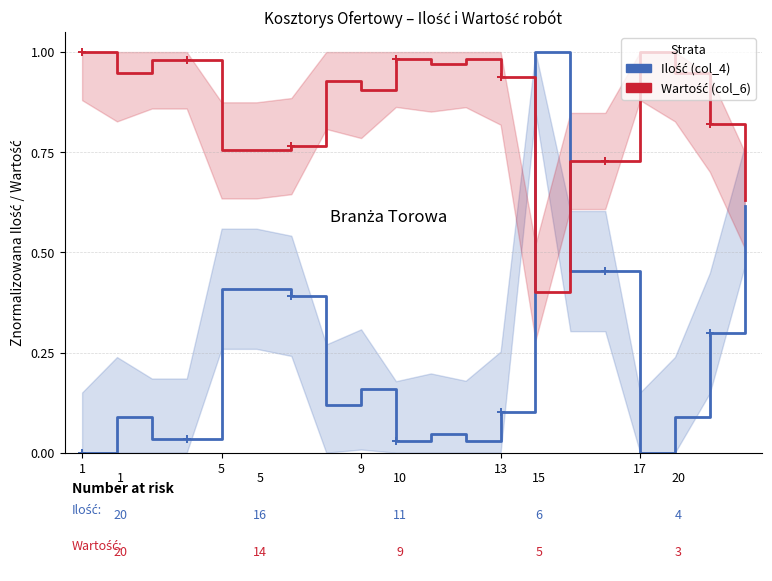

Is it true that Wartość (col_6) equals 1.5 at 5?

False